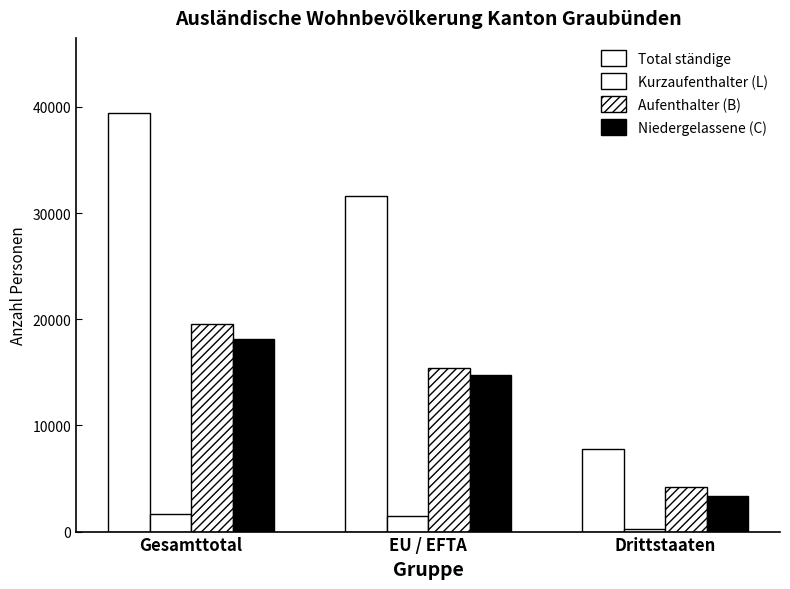

At how many categories does at least one series exceed 33573?

1